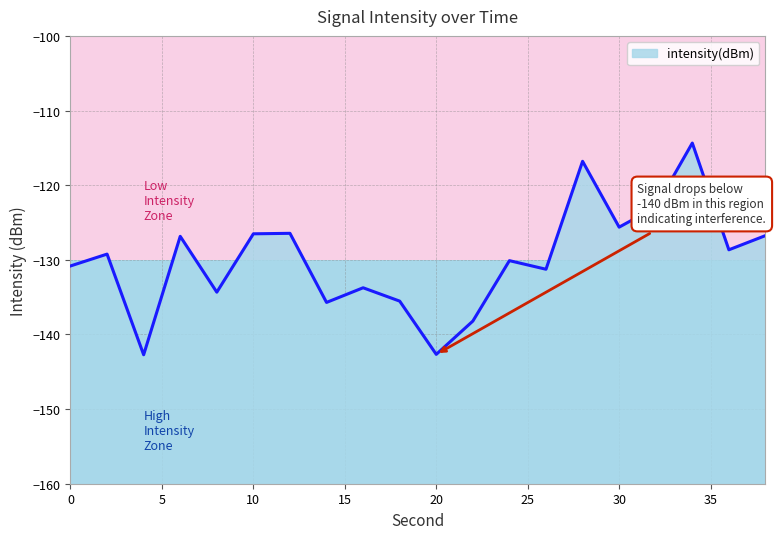

The chart shows a value of -214.5 at 32. True or false?

False